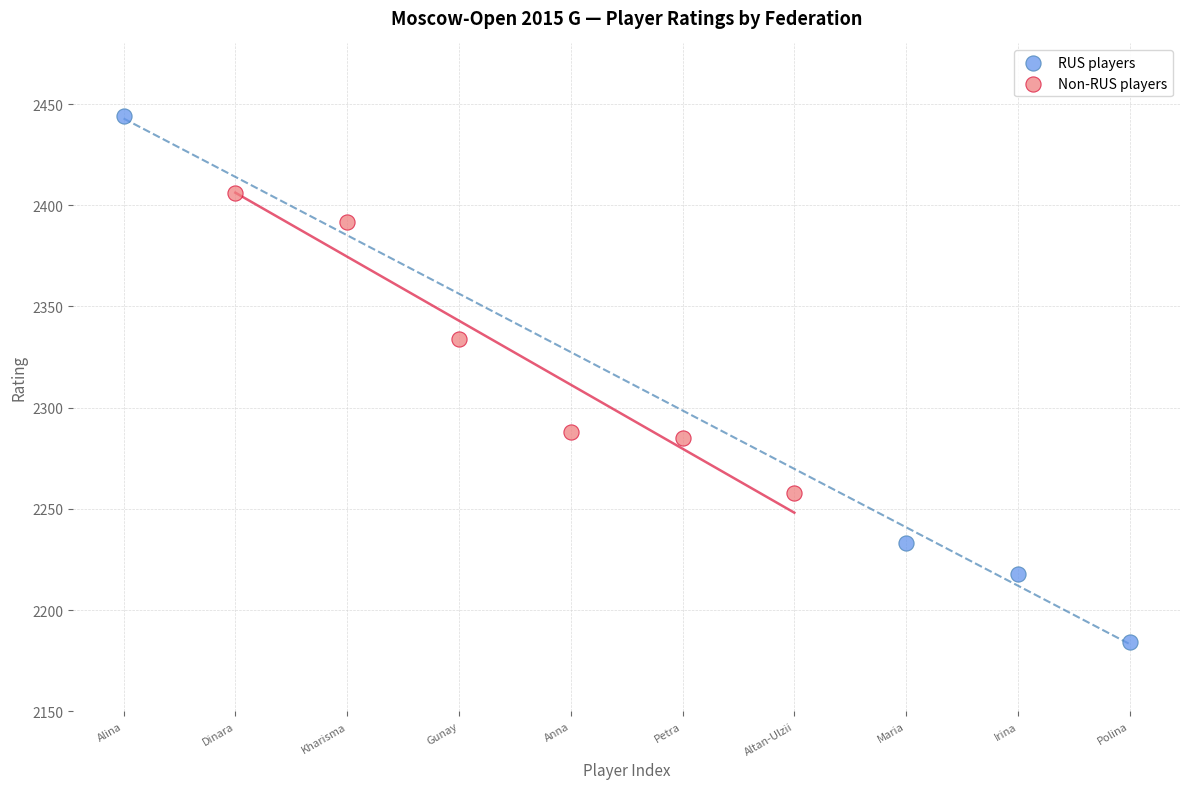

Which series has the widest spread of Y values?

RUS players